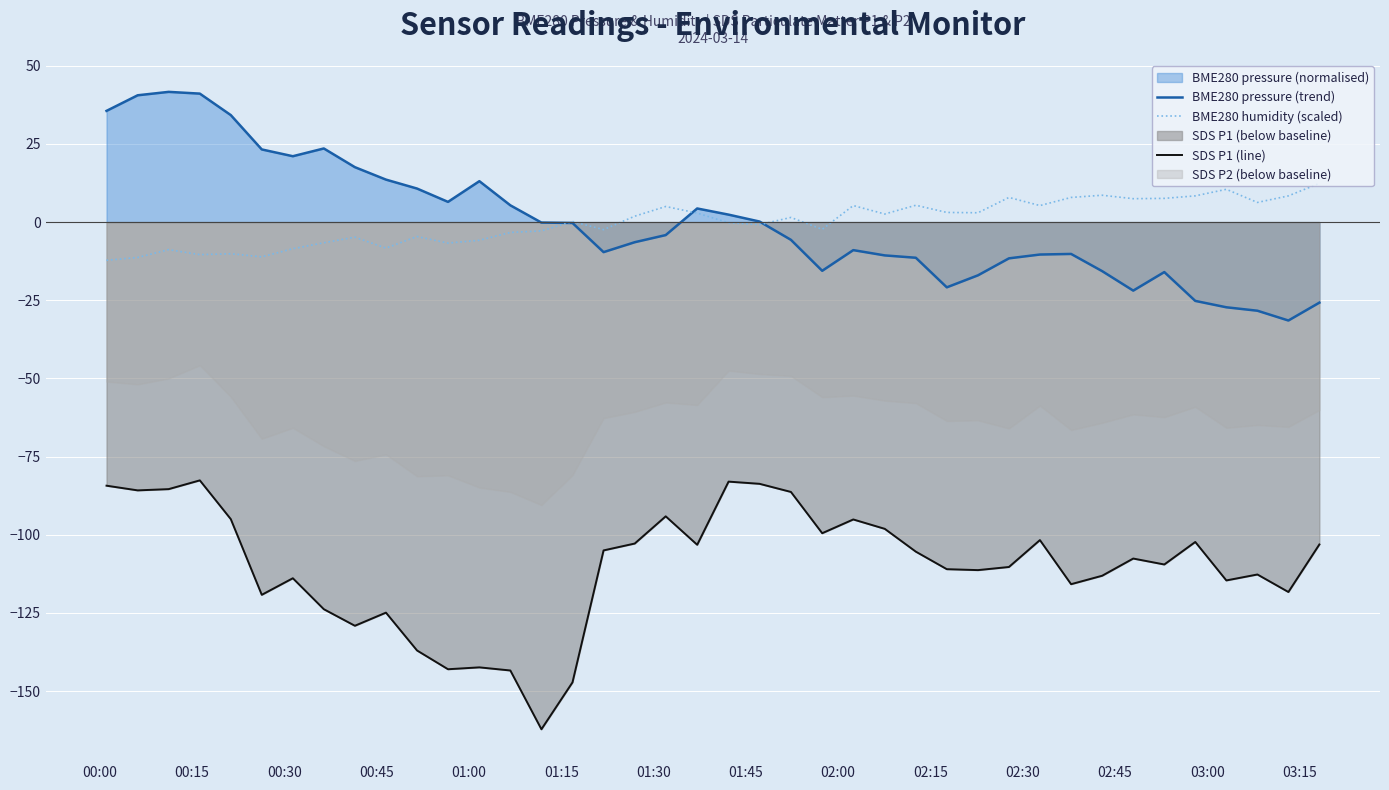

What is the minimum value for BME280 pressure (trend)?

-31.5